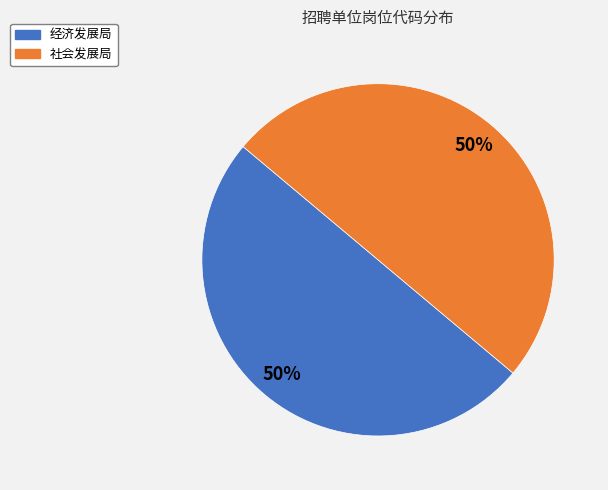

True or false: 经济发展局 accounts for 59% of the total.

False